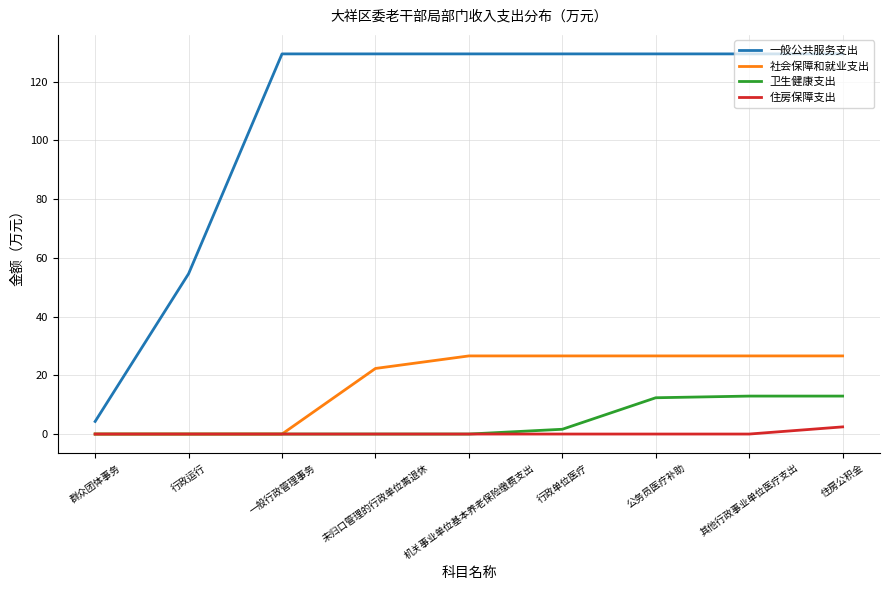

What are all the series names shown in the legend?

一般公共服务支出, 社会保障和就业支出, 卫生健康支出, 住房保障支出